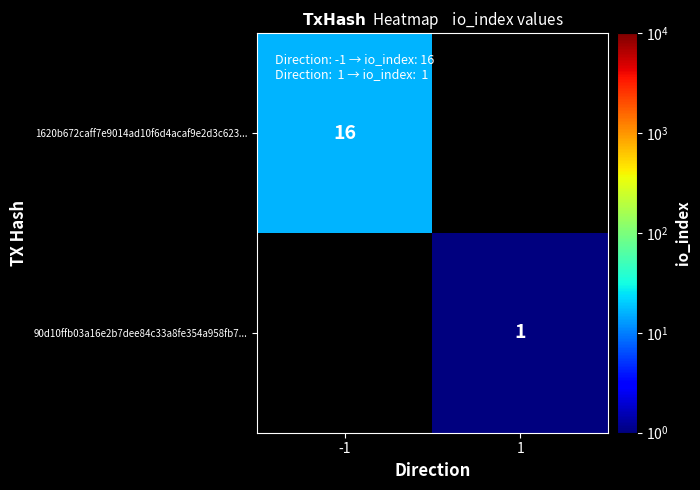

At how many categories does at least one series exceed 4?

1